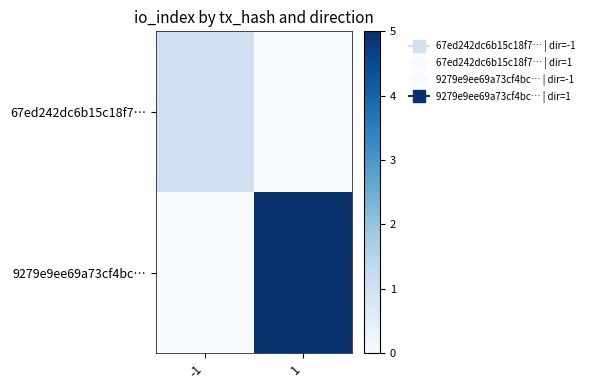

Which series changed the most between -1 and 1?

9279e9ee69a73cf4bc…